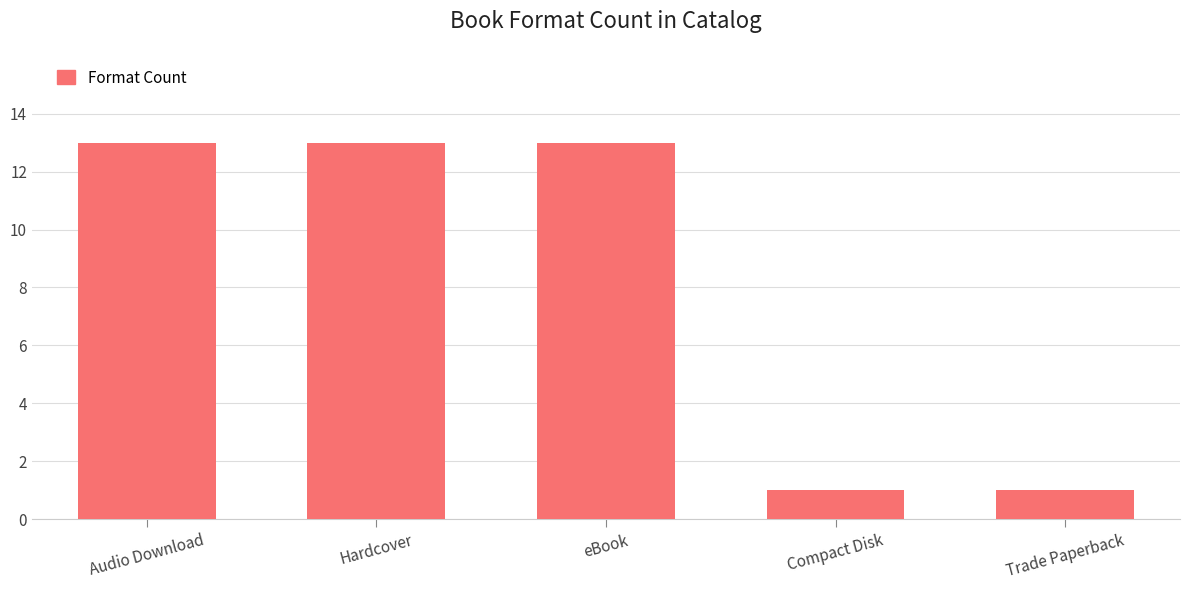

What is the greatest value displayed?

13